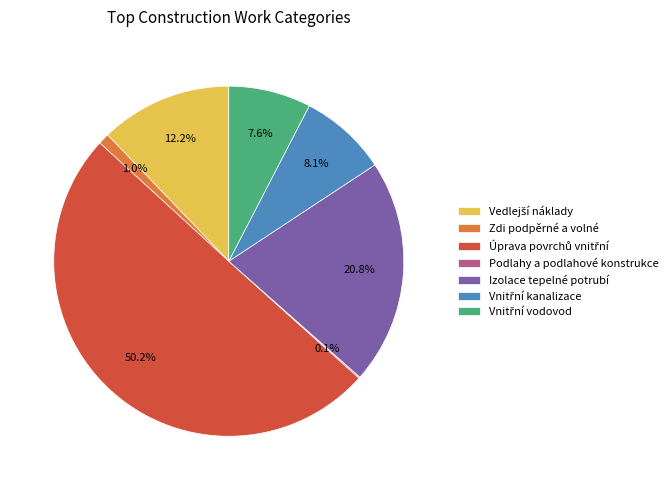

Does Vnitřní vodovod account for over 50% of the chart?

No